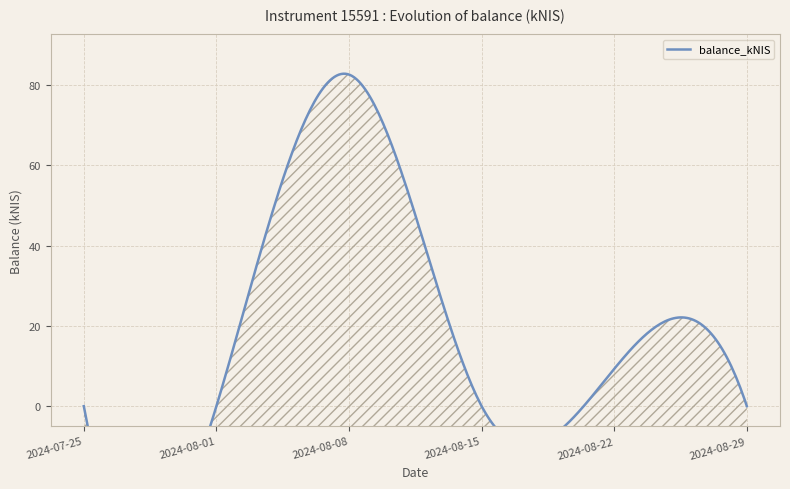

Rank the categories by value from lowest to highest.

2024-07-25, 2024-08-01, 2024-08-15, 2024-08-29, 2024-08-22, 2024-08-08